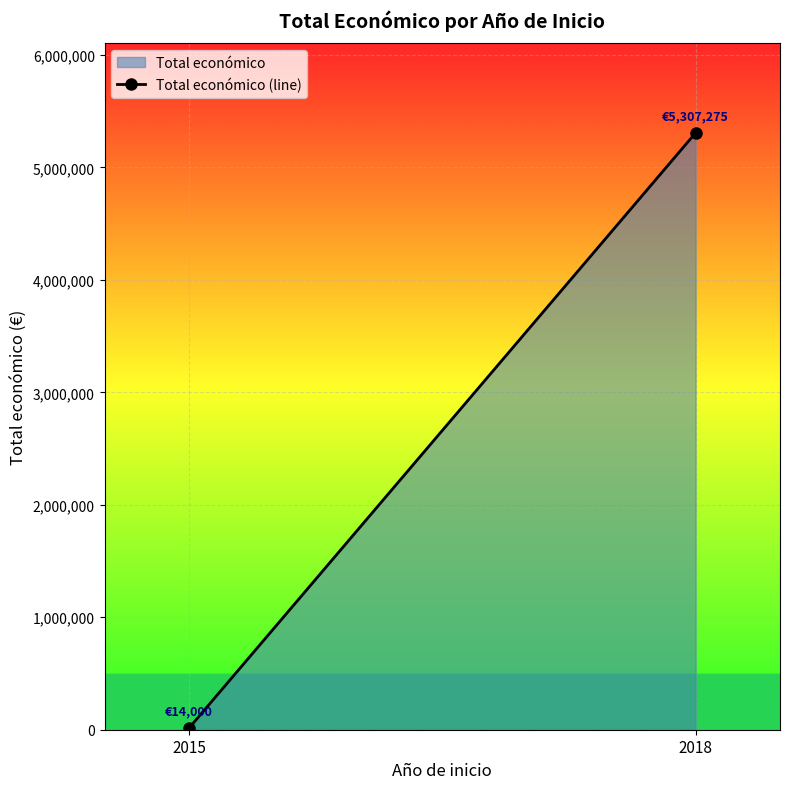

What is the sum of the values at 2015 and 2018?

5321275